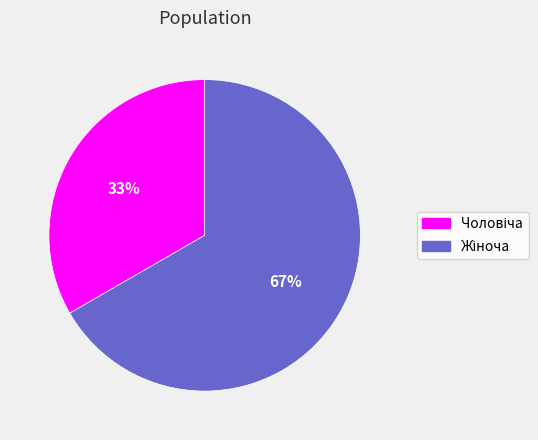

To the nearest percent, what is the average slice percentage?

50%